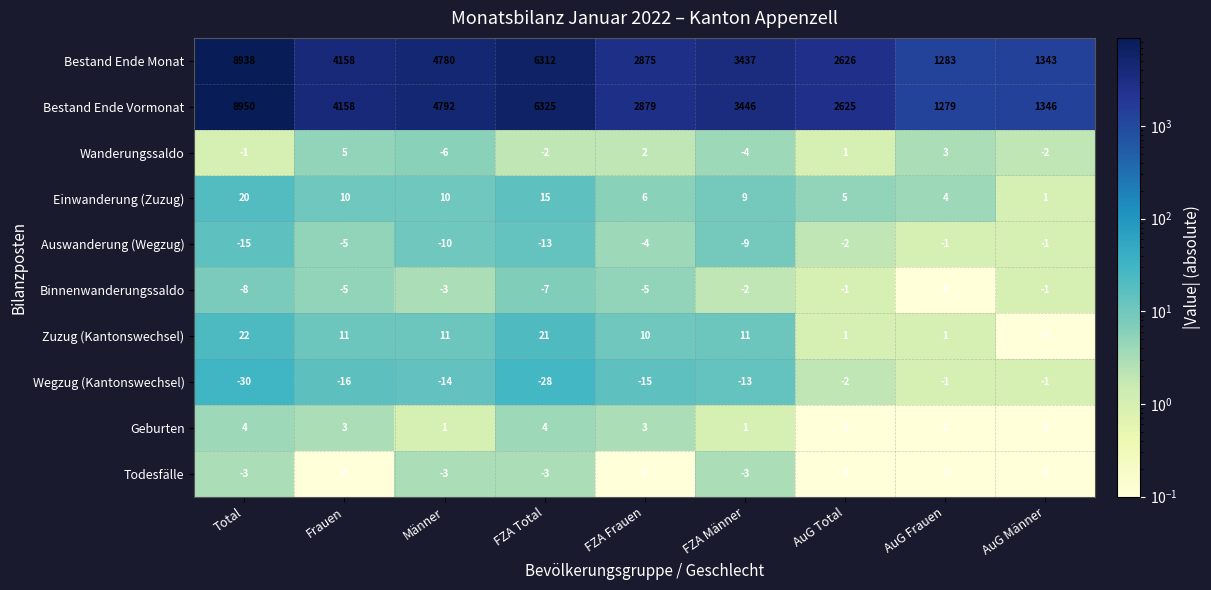

What is the approximate value of Auswanderung (Wegzug) at FZA Männer, to the nearest 5?

-10